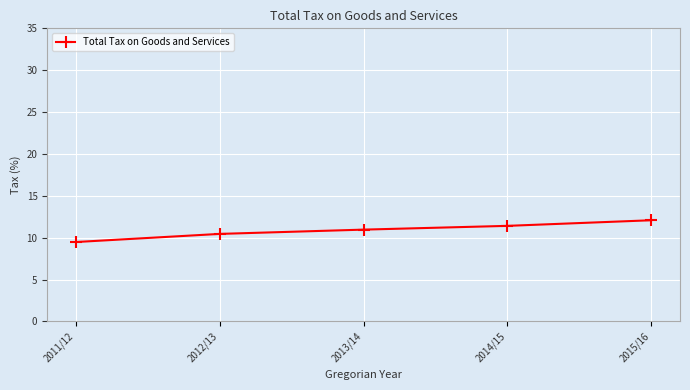

What is the change in value from 2011/12 to 2014/15?

+1.9